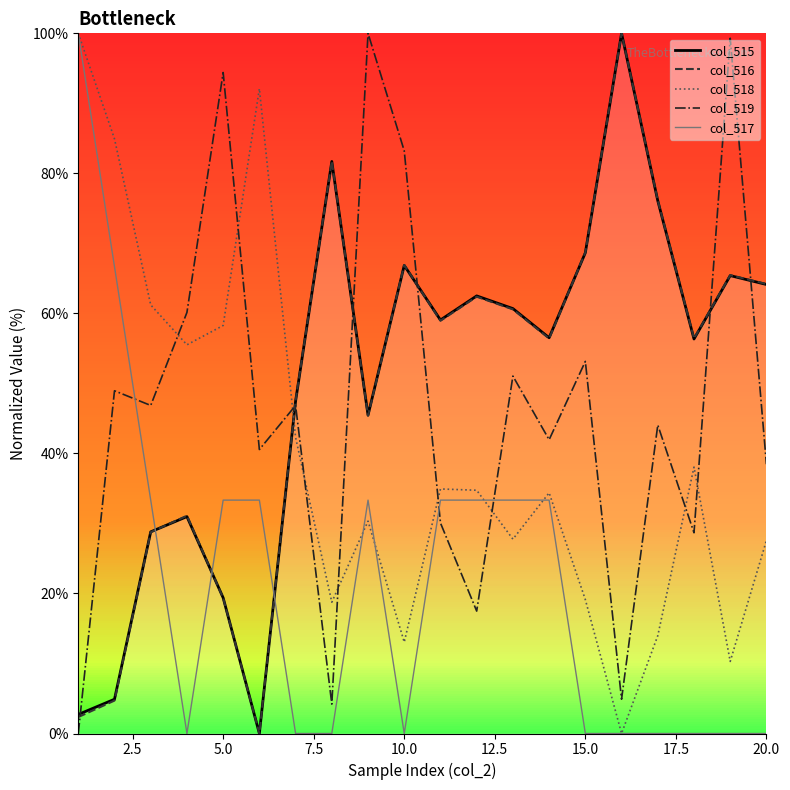

After their last crossing, which series has the higher values: col_516 or col_518?

col_516